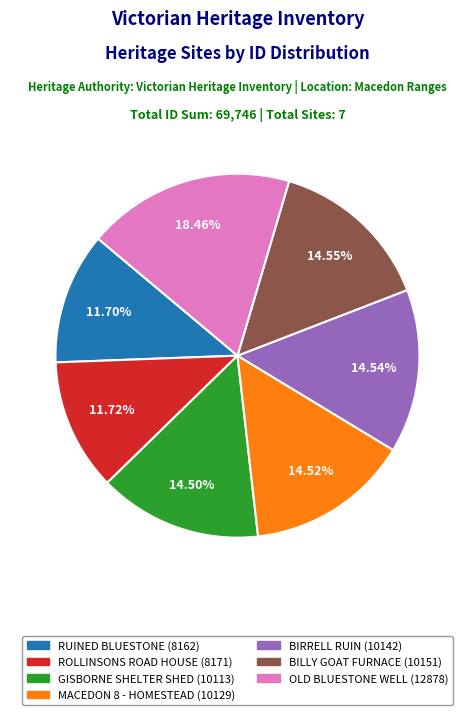

Is there any slice that represents more than half of the pie?

No